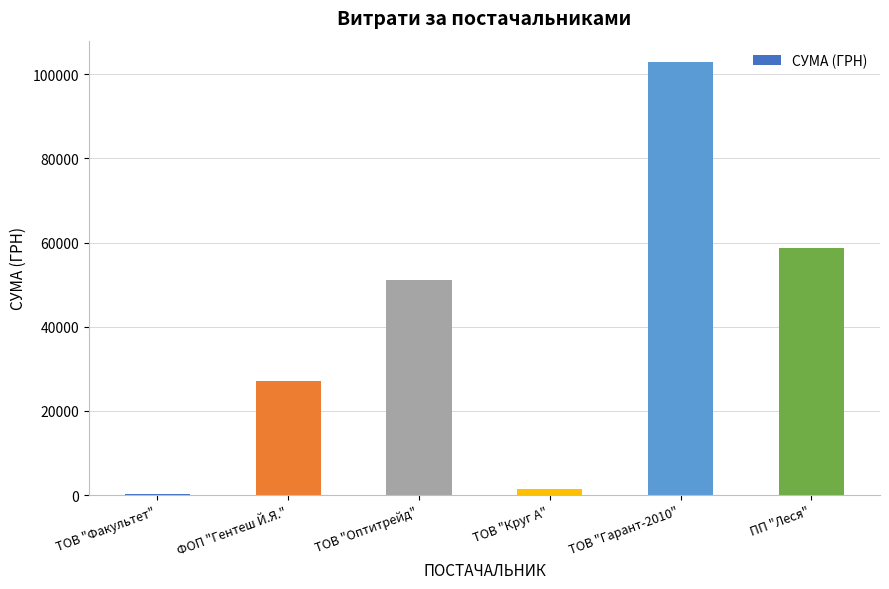

Are the bars horizontal?

No